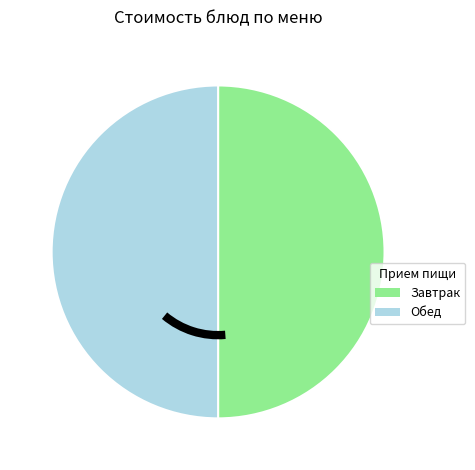

Do Обед and Завтрак together represent more than half of the pie?

Yes